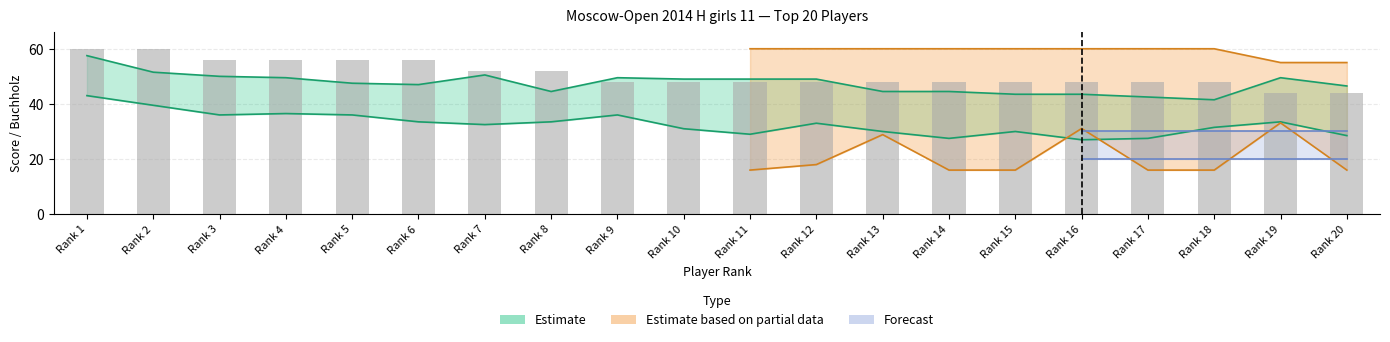

Read the value at Rank 10.

48